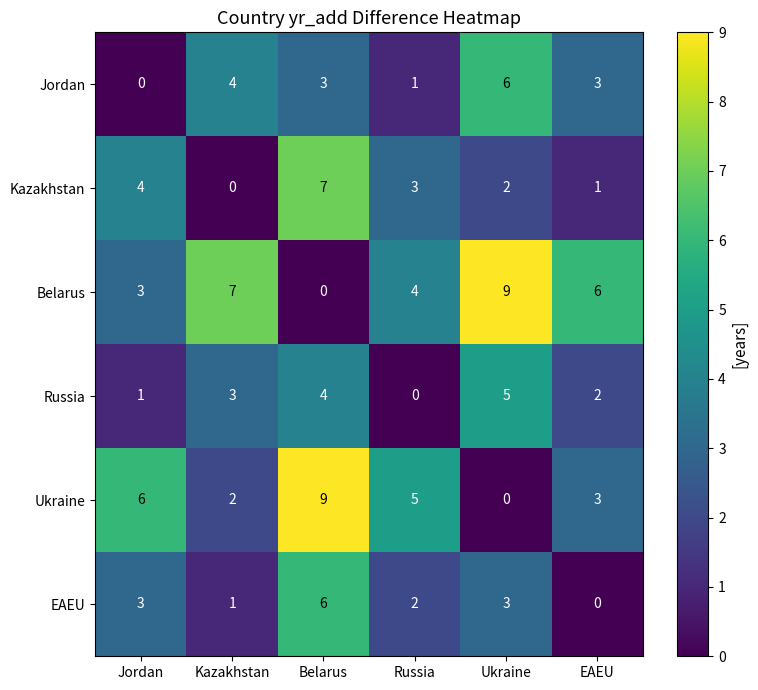

What is the spread (max minus min) of values at EAEU?

6